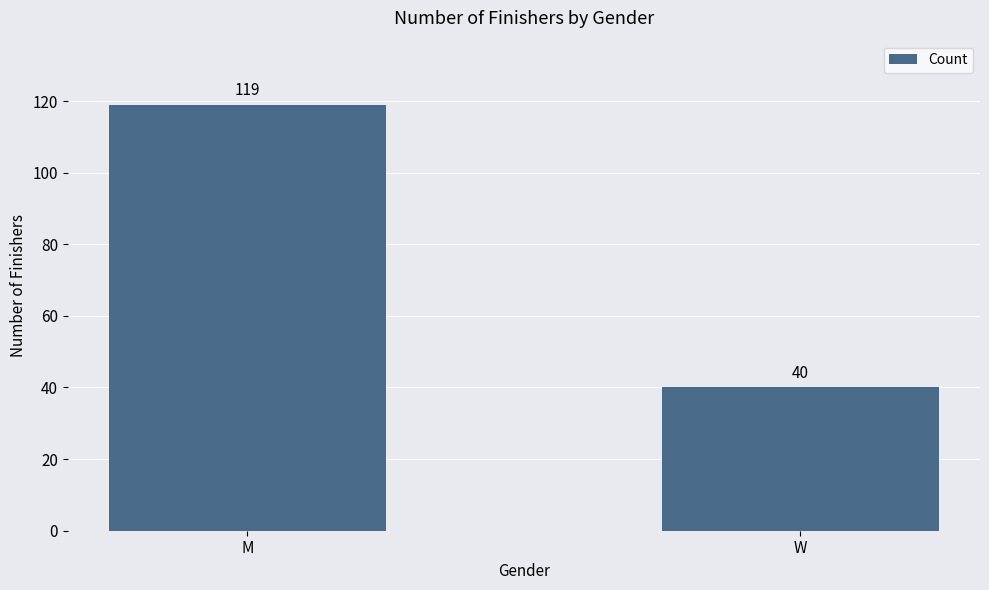

What value does the data have at W, to the nearest 10?

40